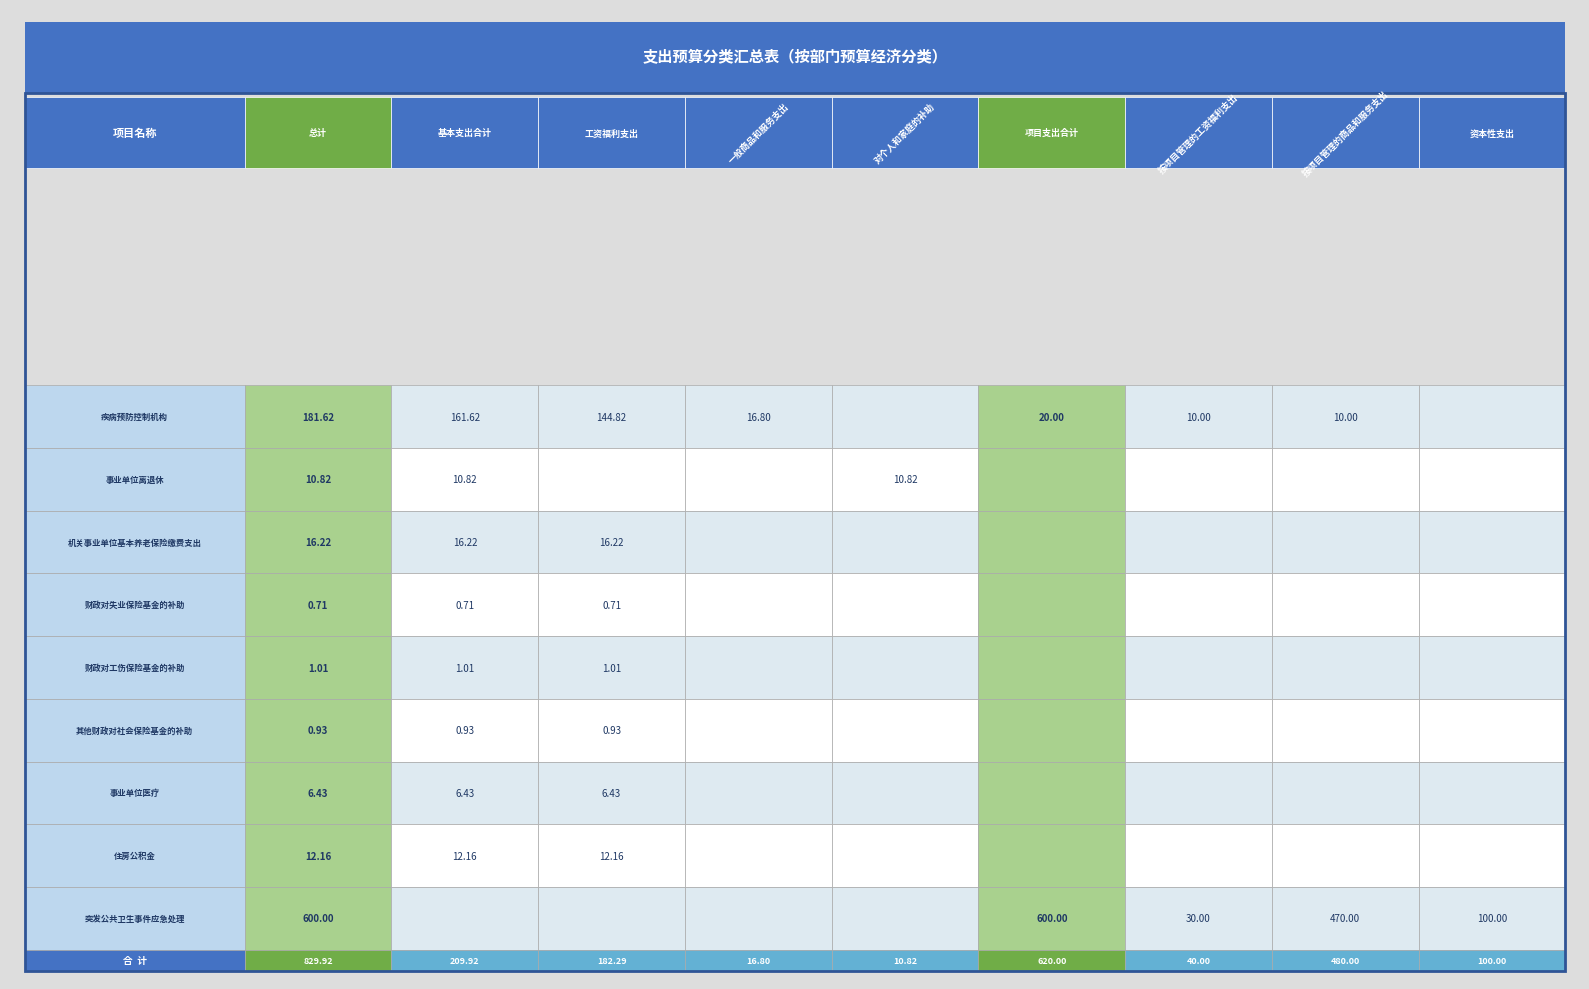

True or false: 机关事业单位基本养老保险缴费支出 has a value of -6.3 at 3.

False